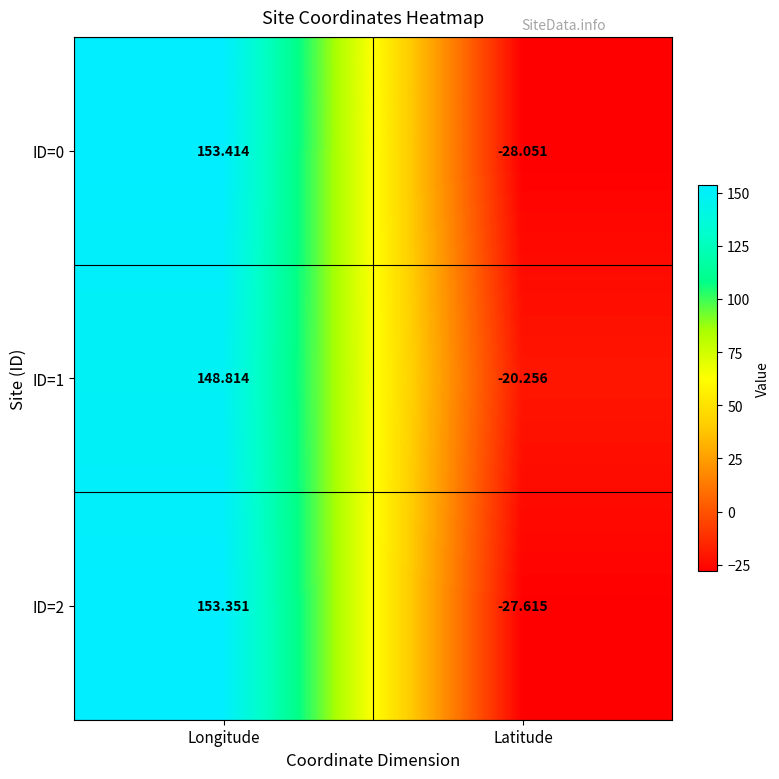

At which label is ID=1 closest to 64?

Latitude